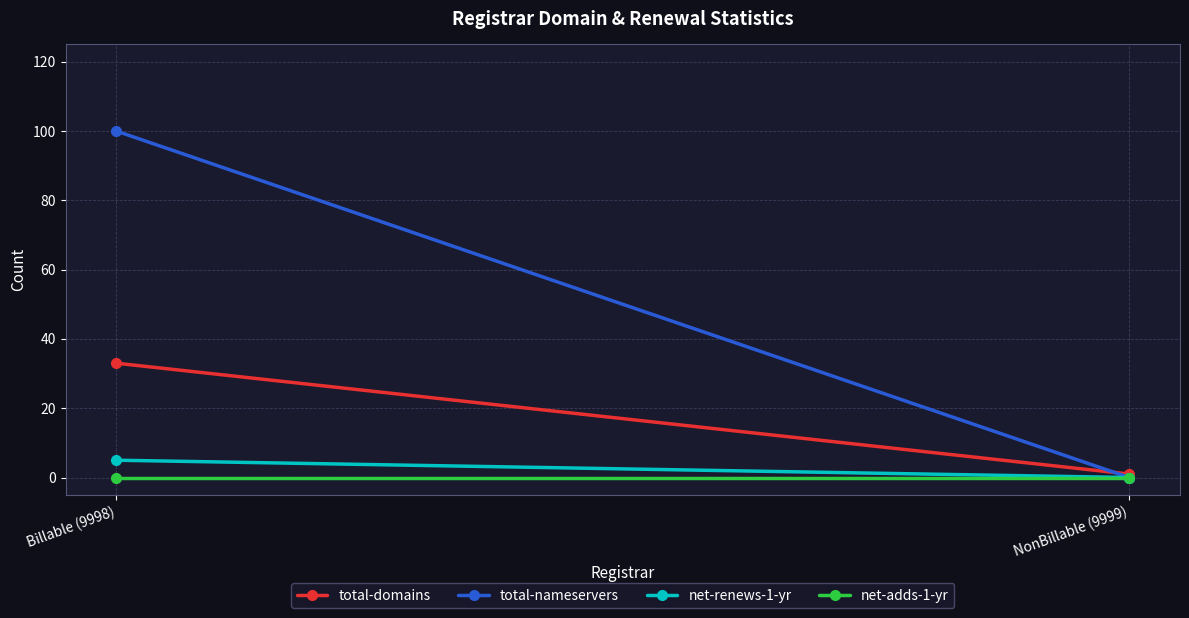

What is the label of the 2nd point from the left?

NonBillable (9999)